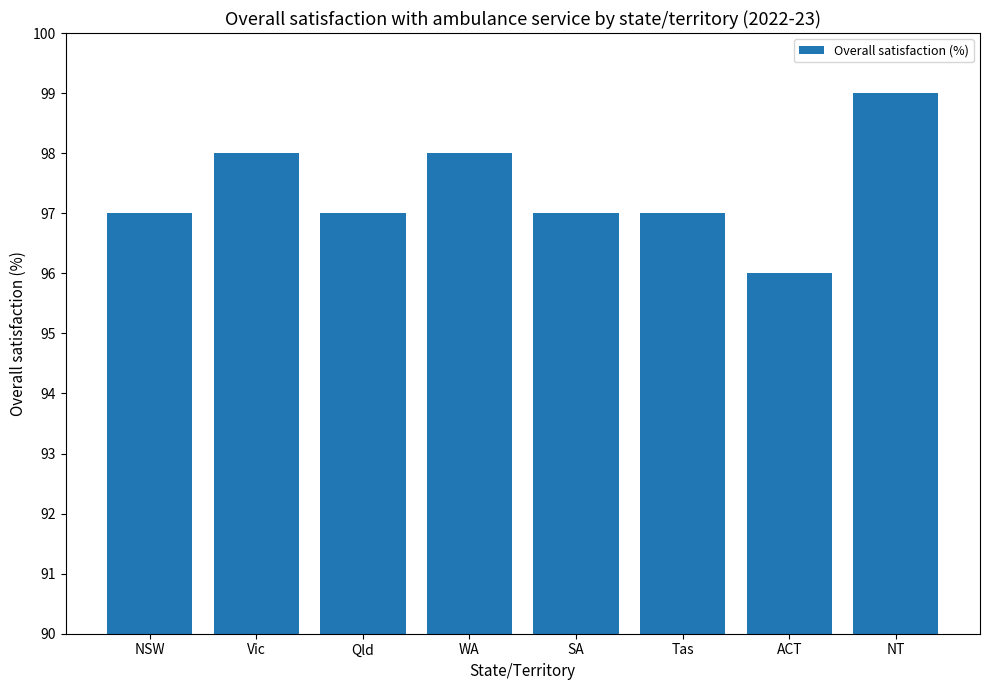

What is the difference between the values at Tas and NT?

2